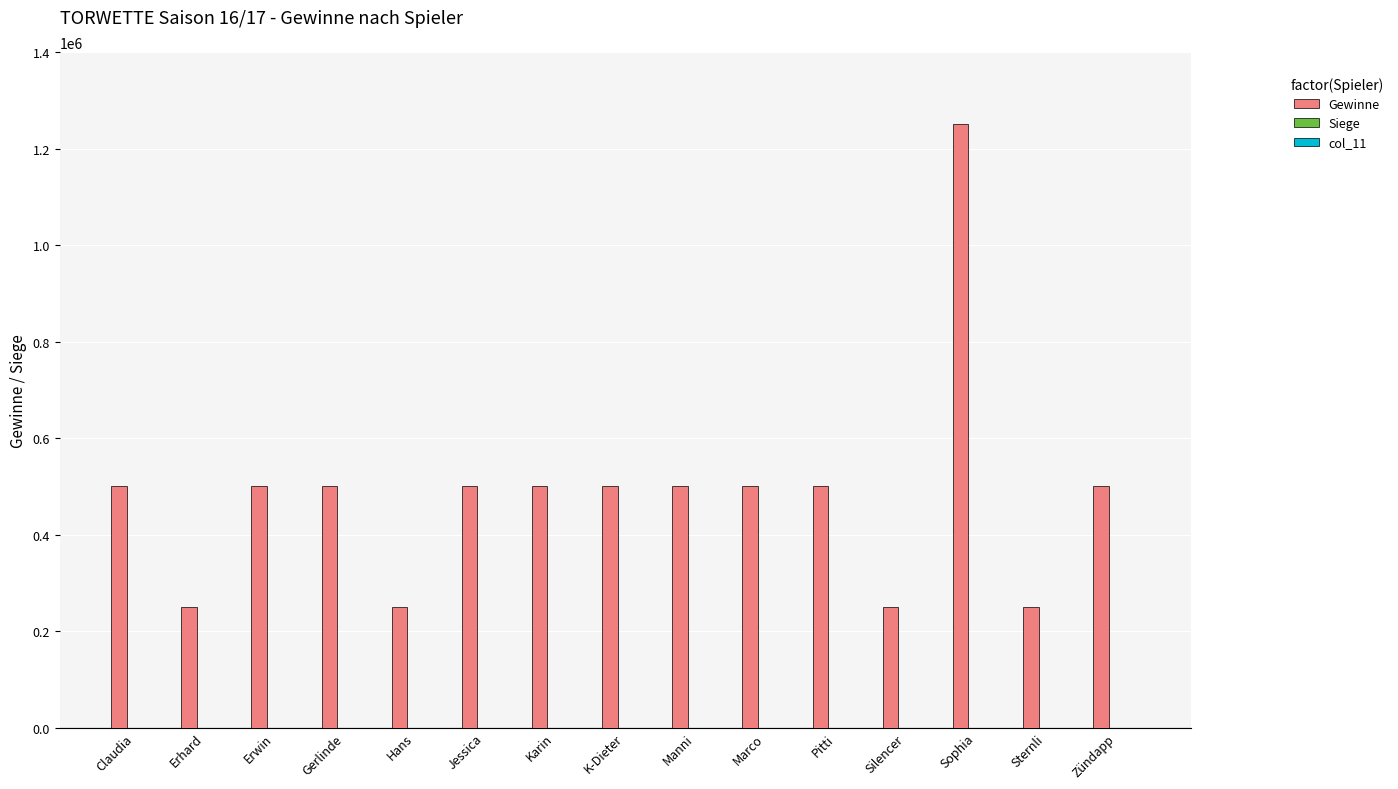

Which series has the largest total across all categories?

Gewinne